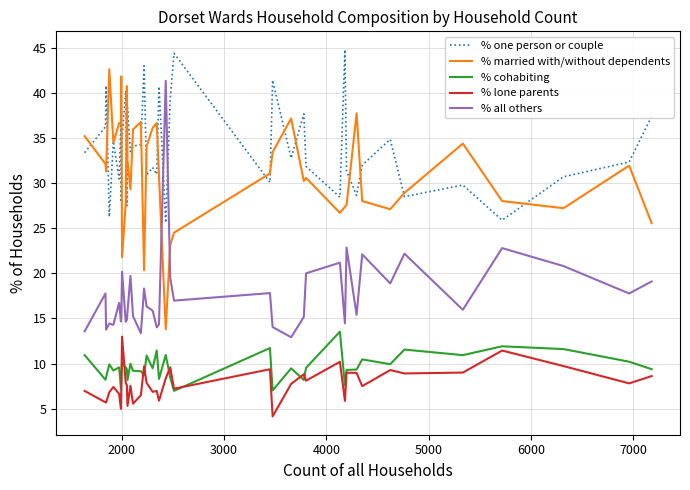

What is the lowest value of the % cohabiting series?

7.0